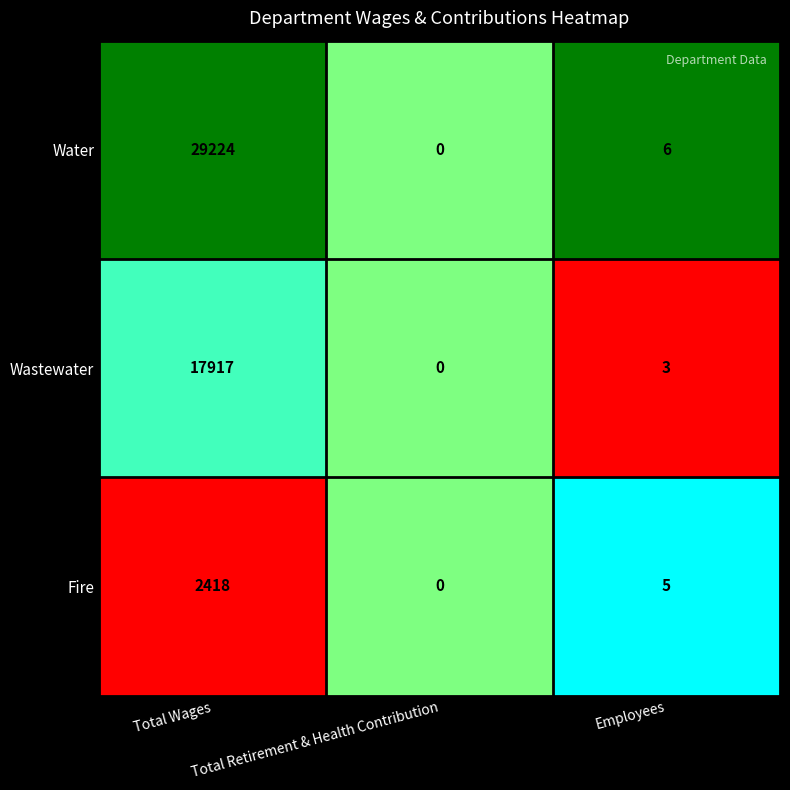

At which label is Wastewater closest to 8958?

Employees